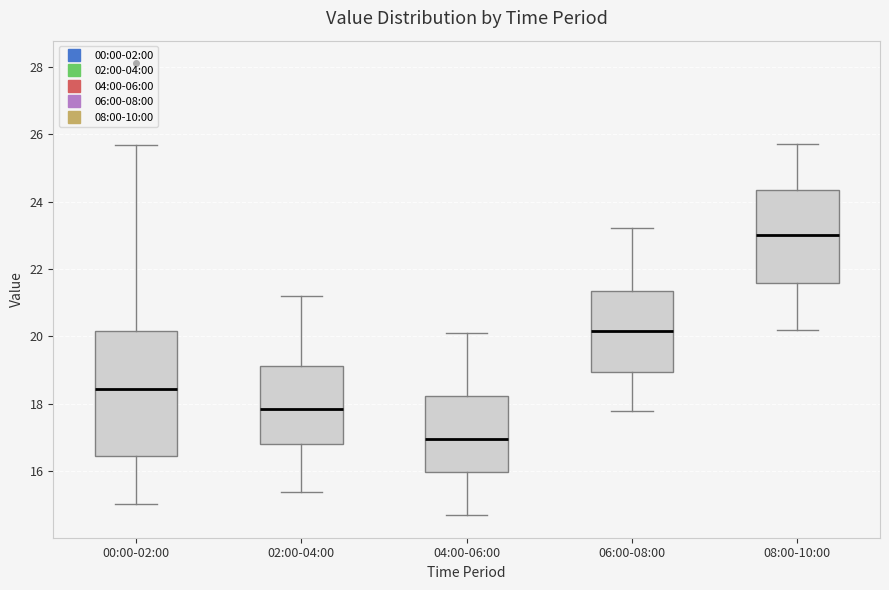

Which box's median line is the highest?

08:00-10:00